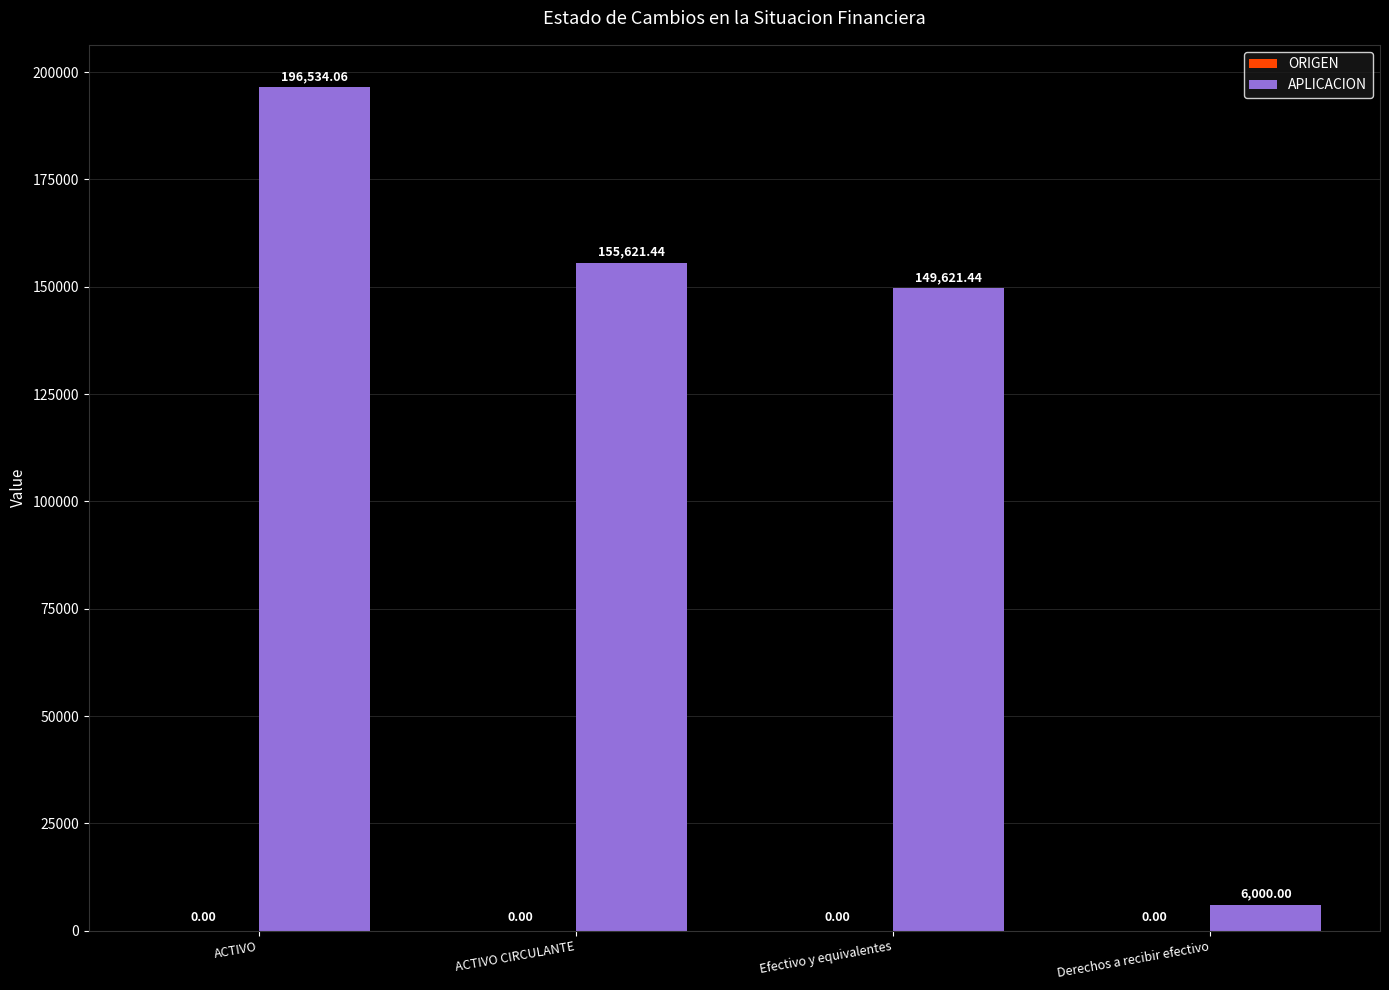

At which category does the chart reach its minimum across all series?

Derechos a recibir efectivo